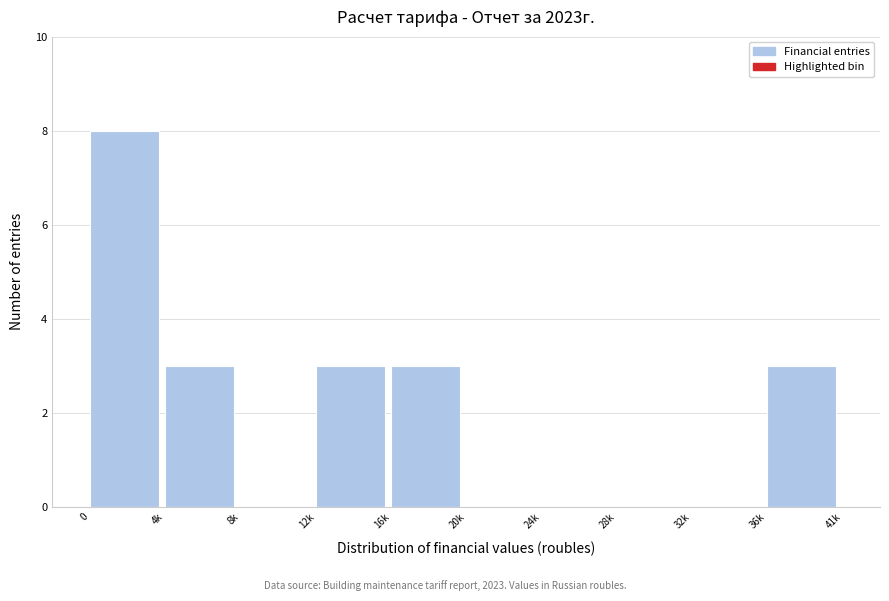

Reading right to left, extract all data points from this chart.

36k=3	32k=0	28k=0	24k=0	20k=0	16k=3	12k=3	8k=0	4k=3	0=8